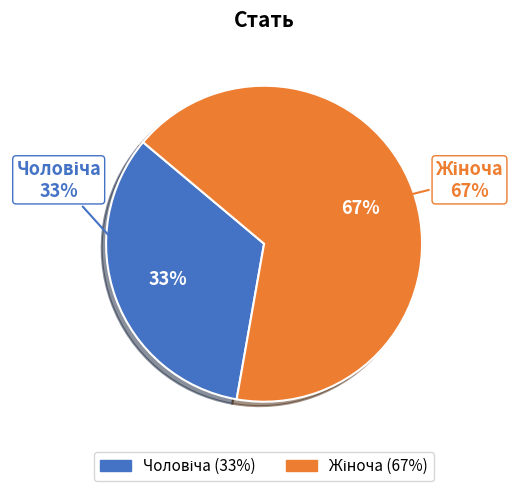

To the nearest percent, what percentage of the pie is Жіноча?

67%